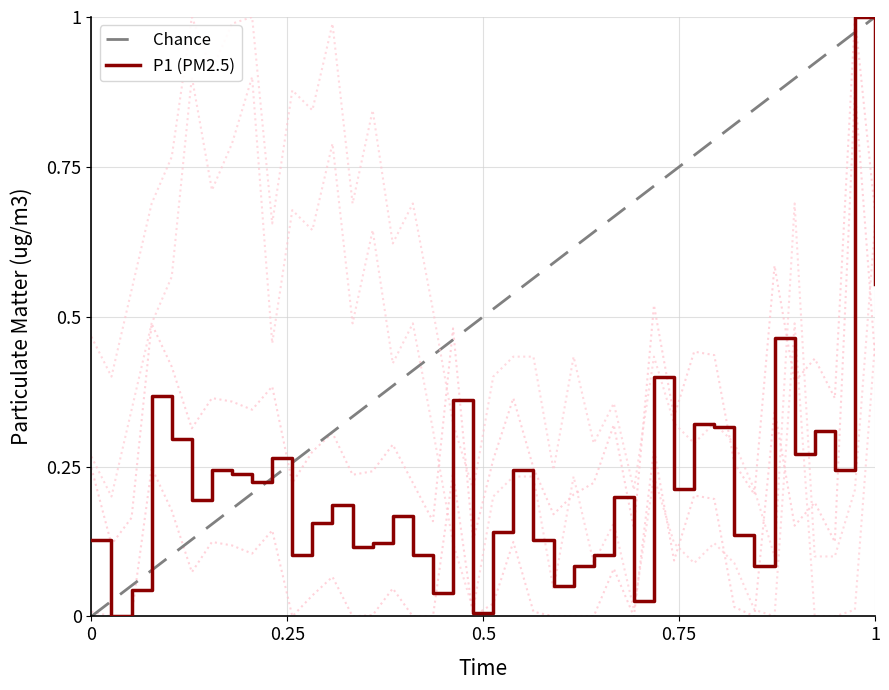

What is the maximum value for P1 (PM2.5)?

1.0